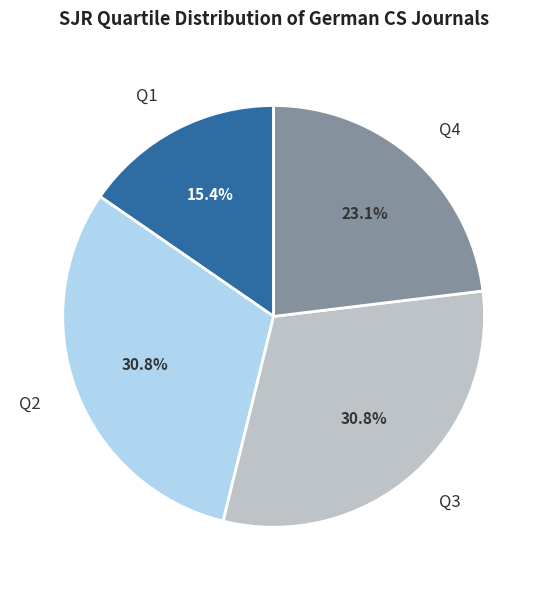

To the nearest percent, what is the combined percentage of Q3 and Q1?

46%